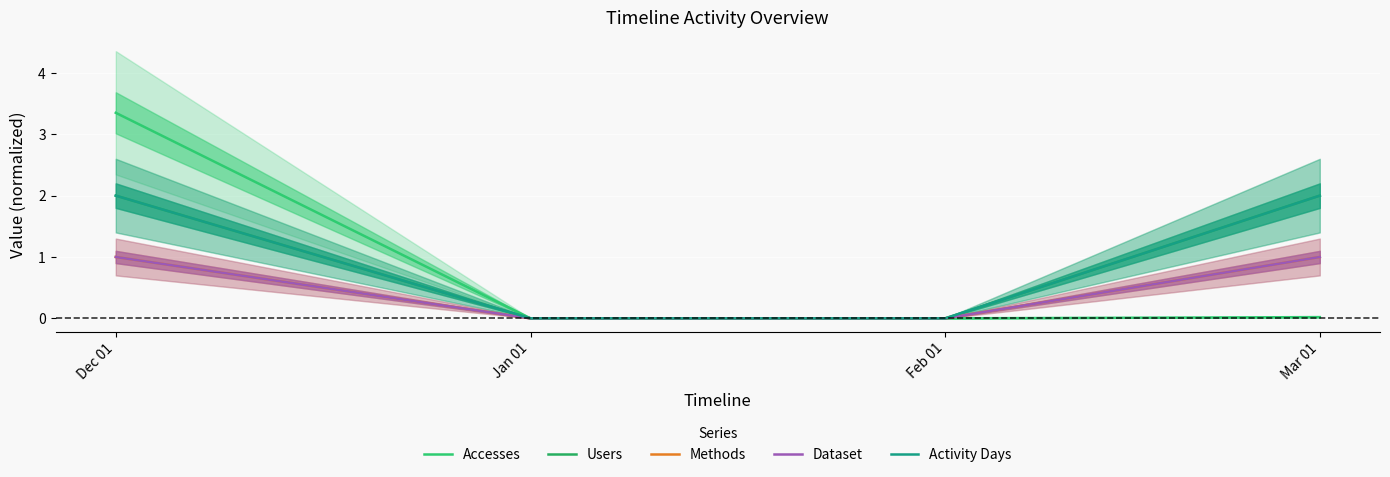

Rank the categories by Accesses value from highest to lowest.

Dec 01, Mar 01, Jan 01, Feb 01